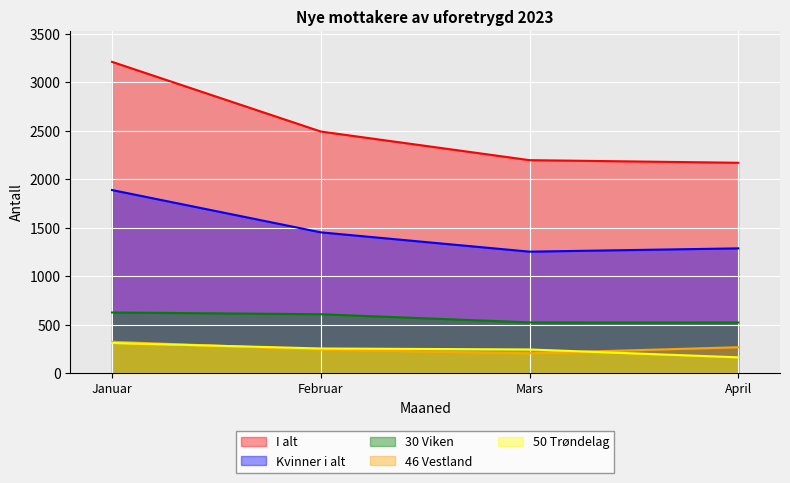

Does the chart display data point markers on the line(s)?

No